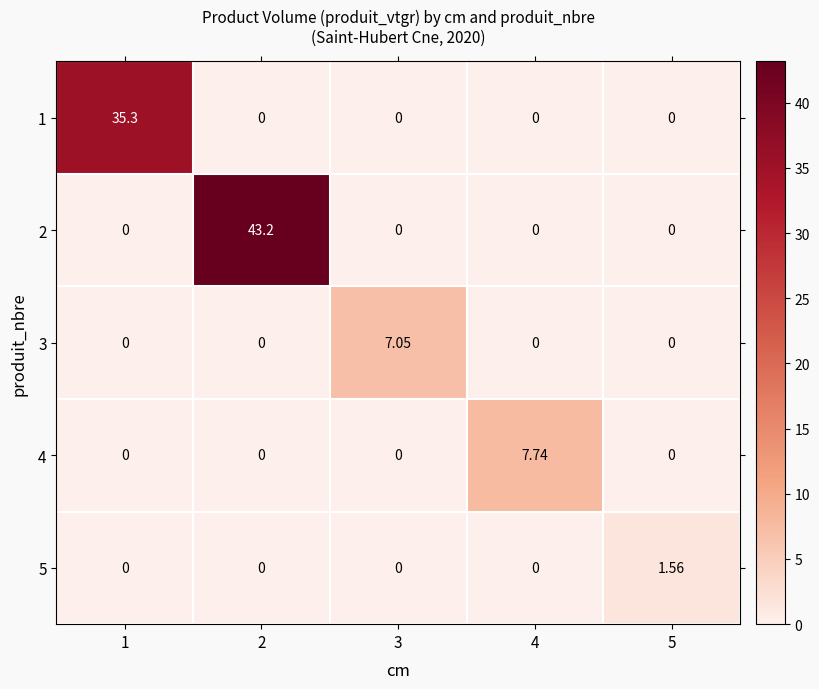

How many data points does each series have?

5